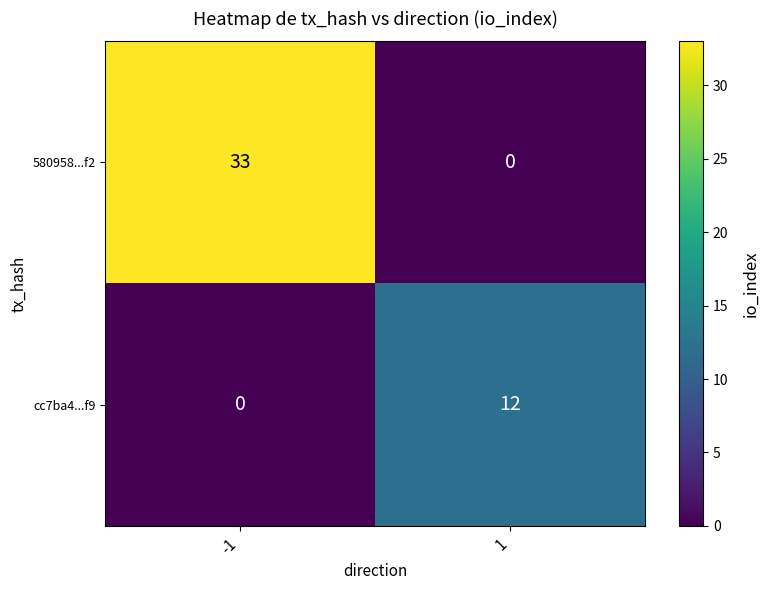

How many values in 580958...f2 are above zero?

1